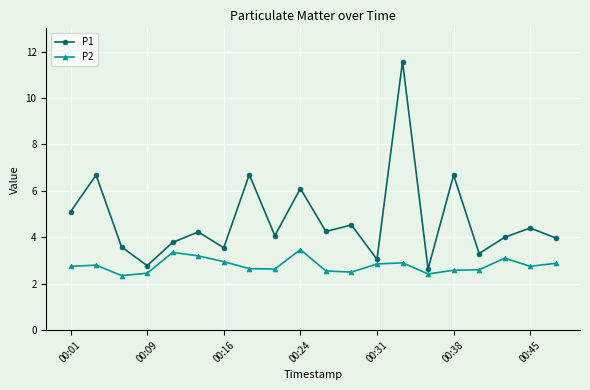

Which series has the largest total across all categories?

P1